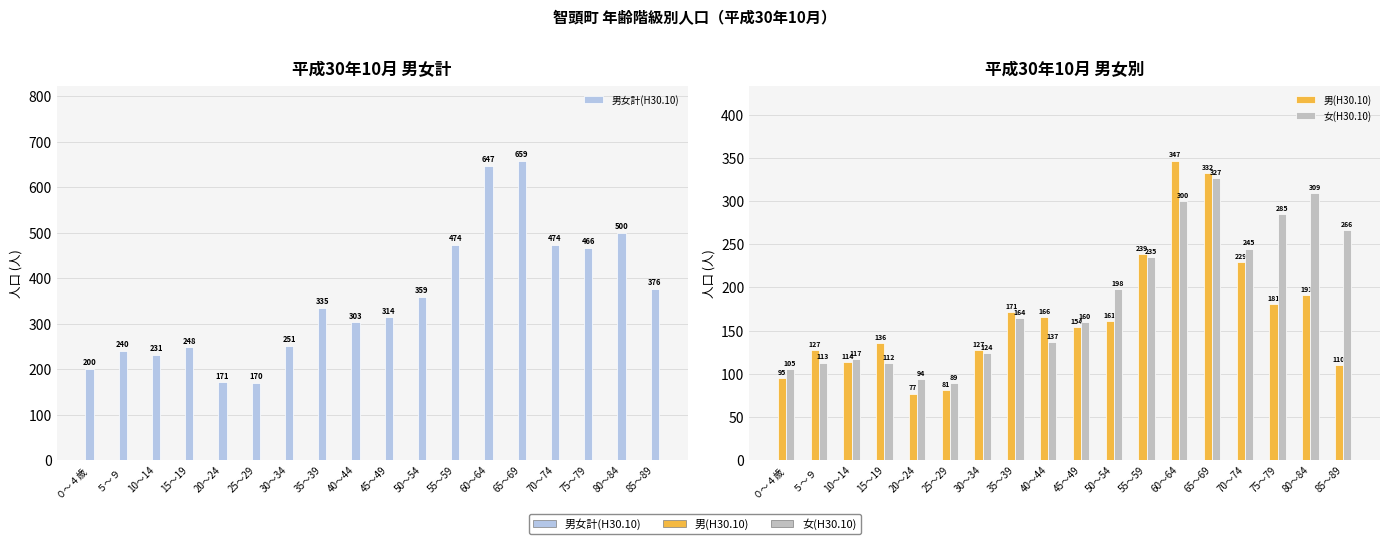

Between 35～39 and 80～84, which series saw the biggest shift?

男女計(H30.10)